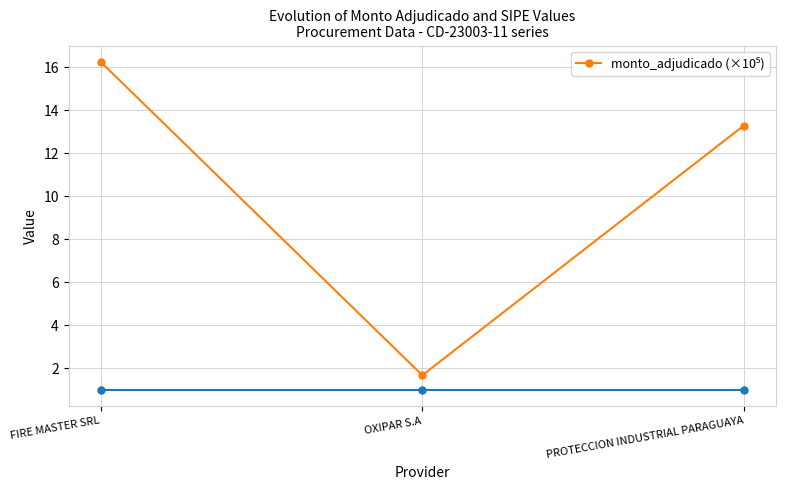

What is the change in value from OXIPAR S.A to PROTECCION INDUSTRIAL PARAGUAYA?

+11.6